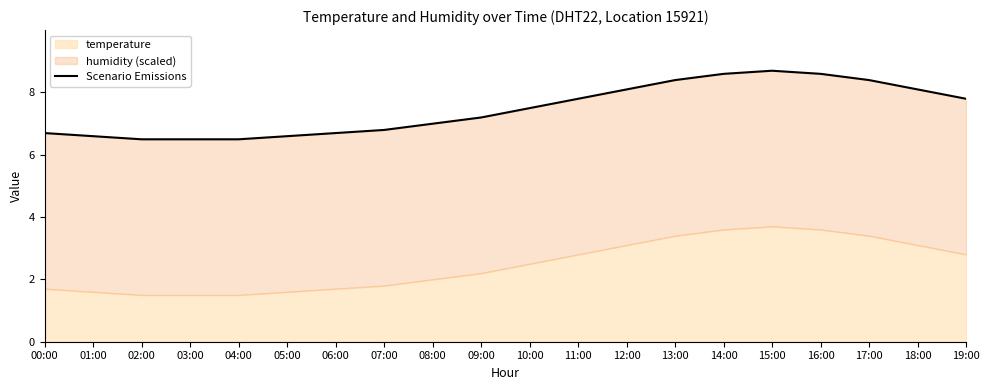

List the labels in order of value, largest first.

15:00, 14:00, 16:00, 13:00, 17:00, 12:00, 18:00, 11:00, 19:00, 10:00, 09:00, 08:00, 07:00, 00:00, 06:00, 01:00, 05:00, 02:00, 03:00, 04:00